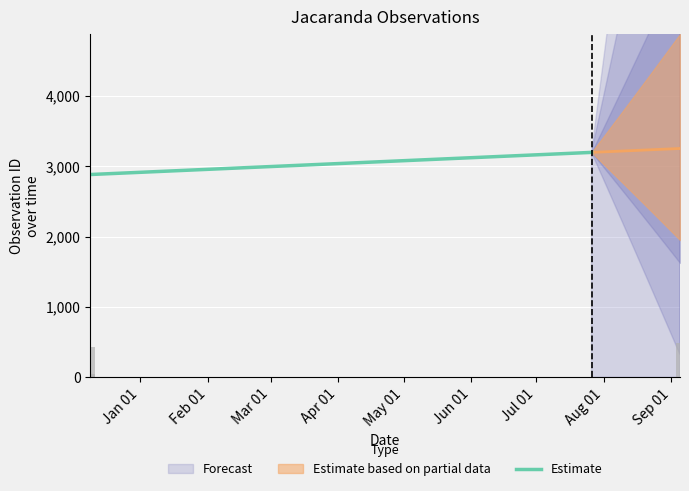

Rank the series by their maximum value, from lowest to highest.

Estimate, Estimate based on partial data, Forecast